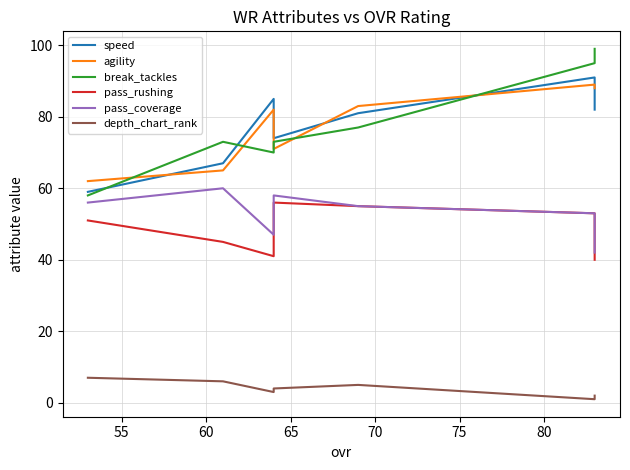

True or false: break_tackles and pass_rushing cross at least once.

False